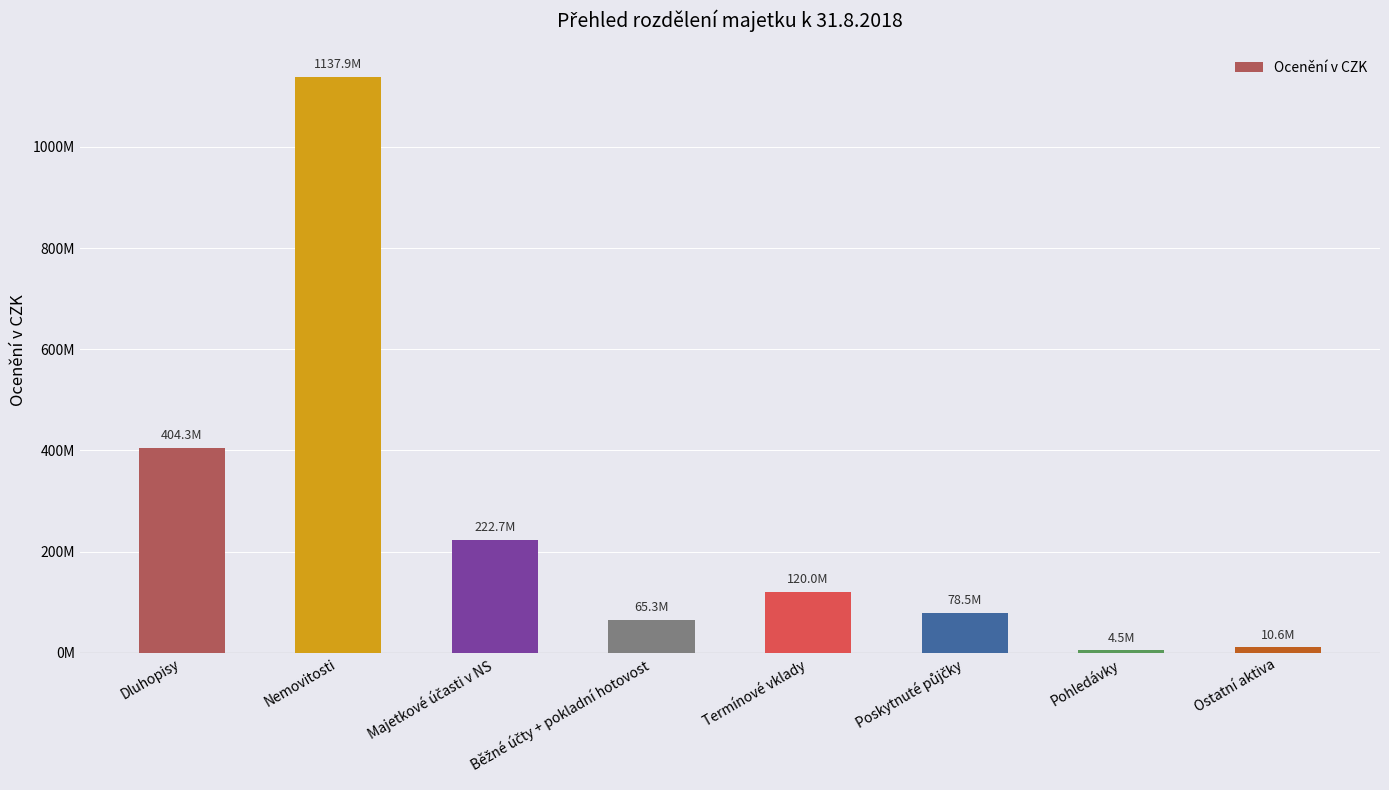

What is the difference between the second highest and minimum values?

399802356.8